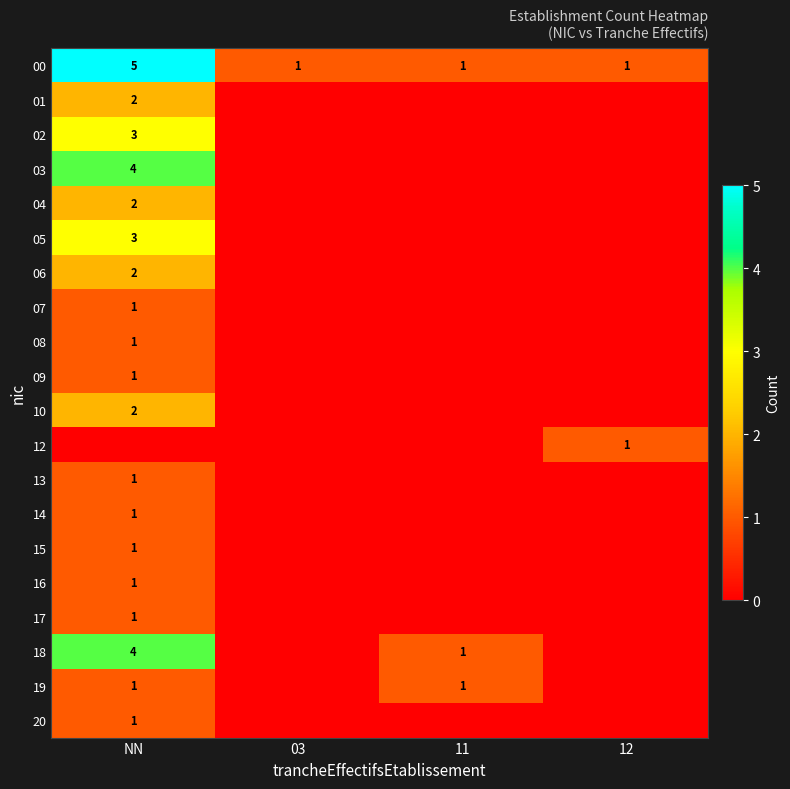

Count the 03 values in the range 0 to 4.

4